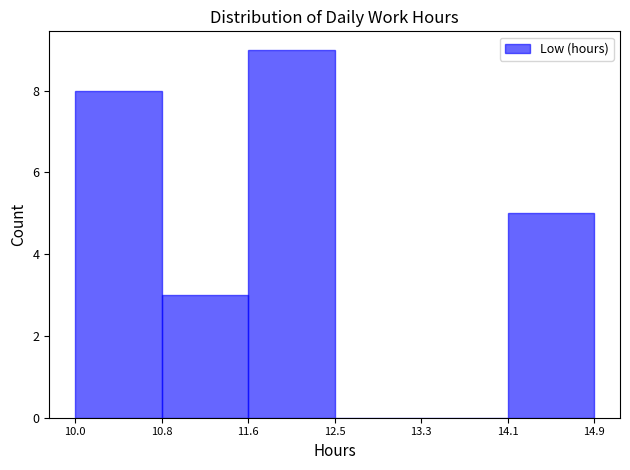

How tall is the bar that spans 11.6 to 12.5 on the x-axis? The values are not printed on the chart, so give them approximately, as read against the axis.

9